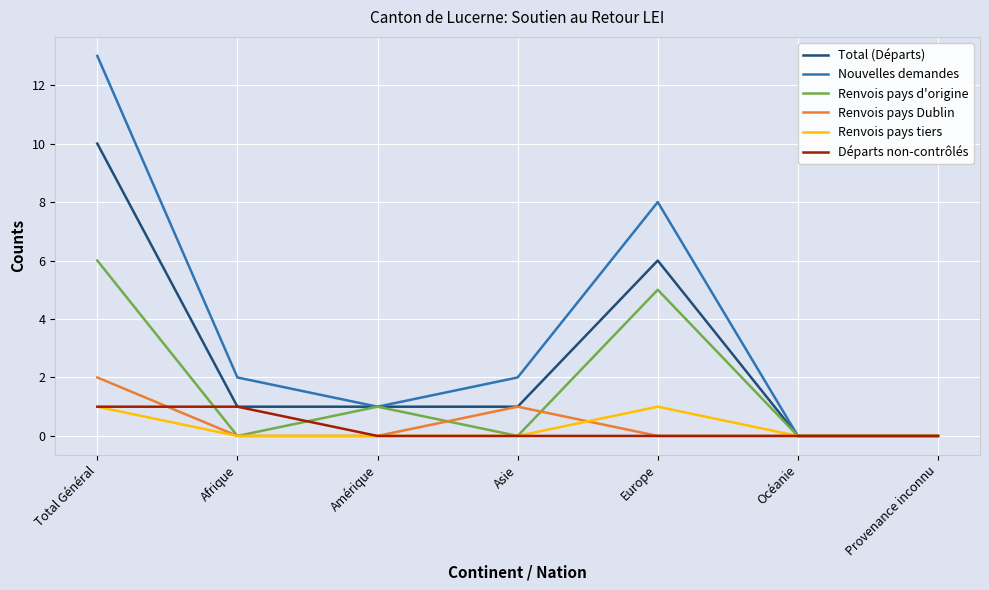

Which series has the widest spread of values?

Nouvelles demandes